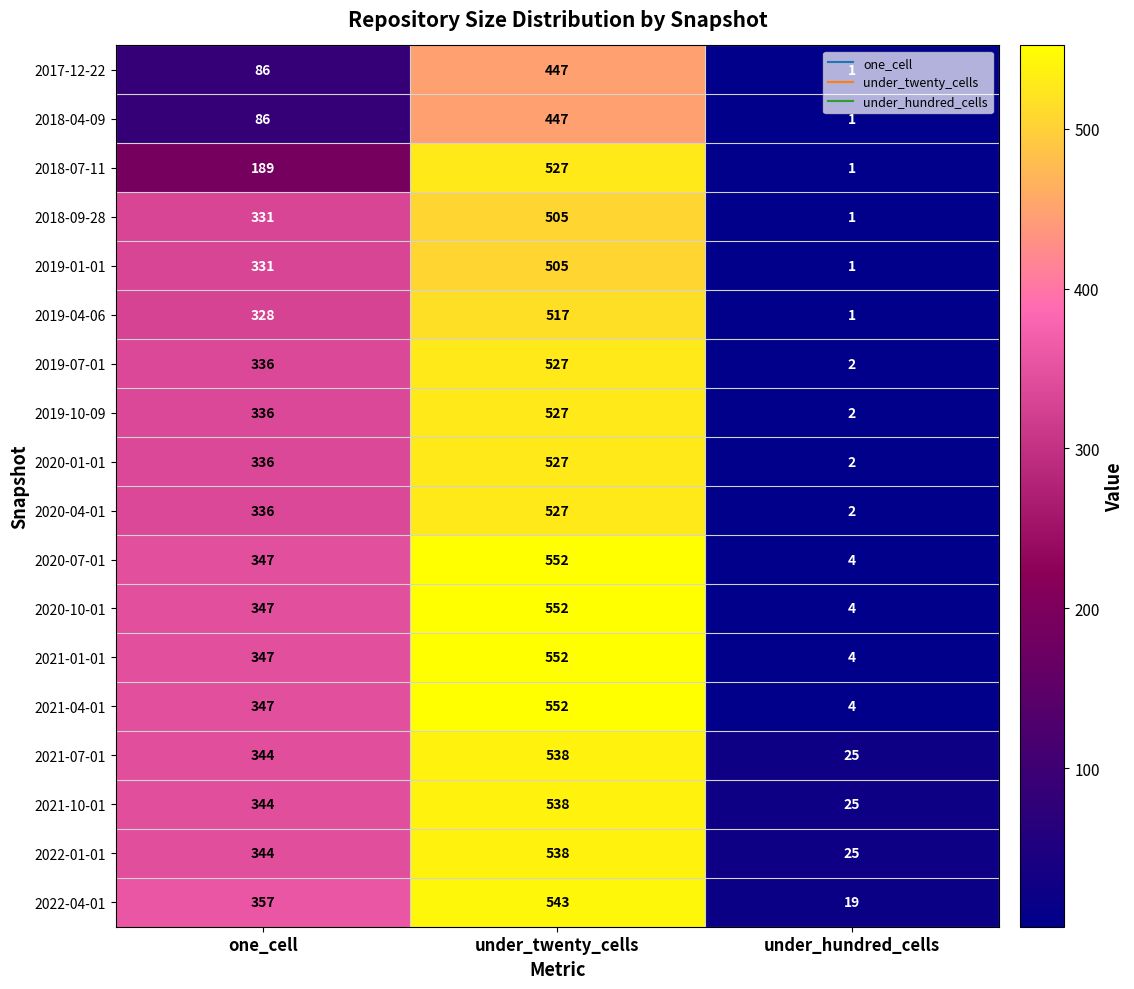

What is the difference between the highest and lowest values at under_twenty_cells?

105